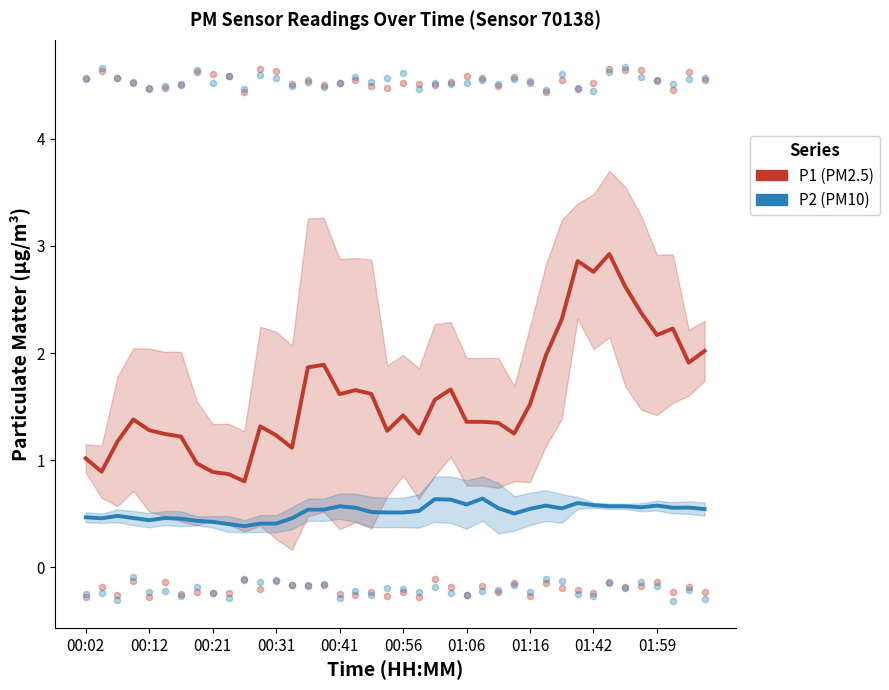

What is the total value across all series at 39?

2.6